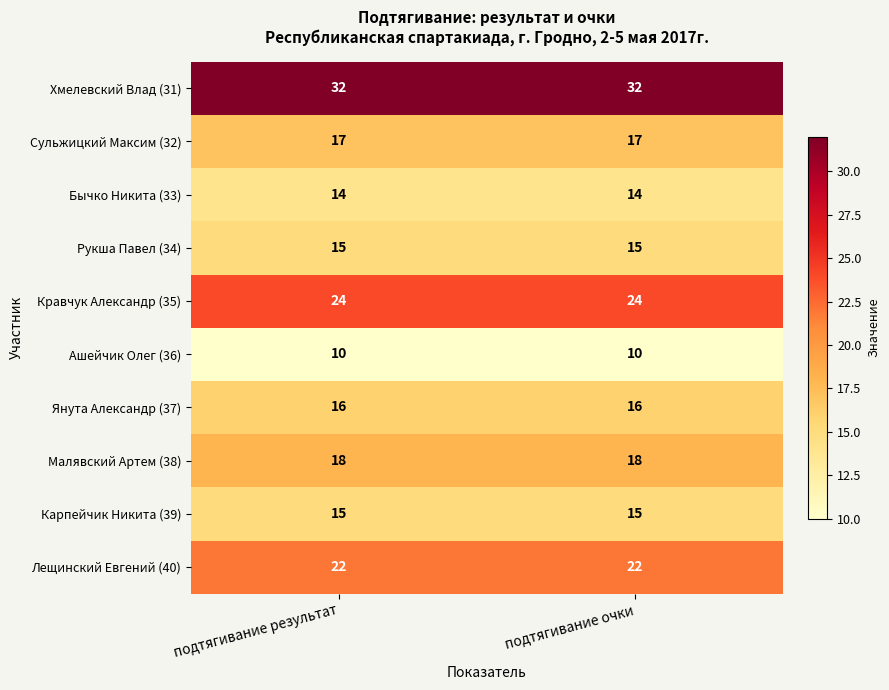

Reading right to left, extract all data points from this chart.

Хмелевский Влад (31): 32	32
Сульжицкий Максим (32): 17	17
Бычко Никита (33): 14	14
Рукша Павел (34): 15	15
Кравчук Александр (35): 24	24
Ашейчик Олег (36): 10	10
Янута Александр (37): 16	16
Малявский Артем (38): 18	18
Карпейчик Никита (39): 15	15
Лещинский Евгений (40): 22	22